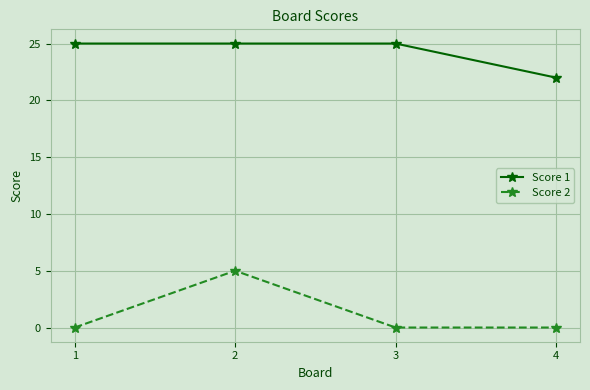

Is the value of Score 1 at 3 greater than the value of Score 2 at 3?

Yes